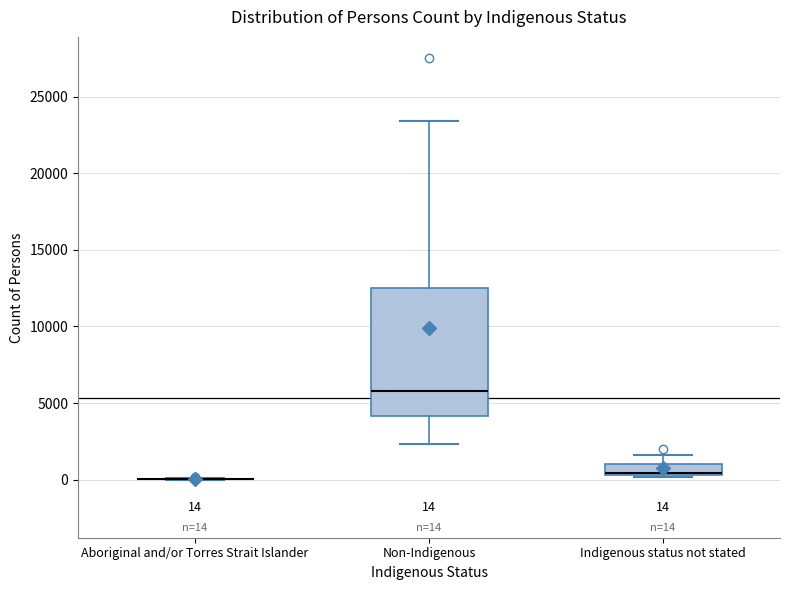

Which box is the tallest, from its lower edge to its upper edge?

Non-Indigenous